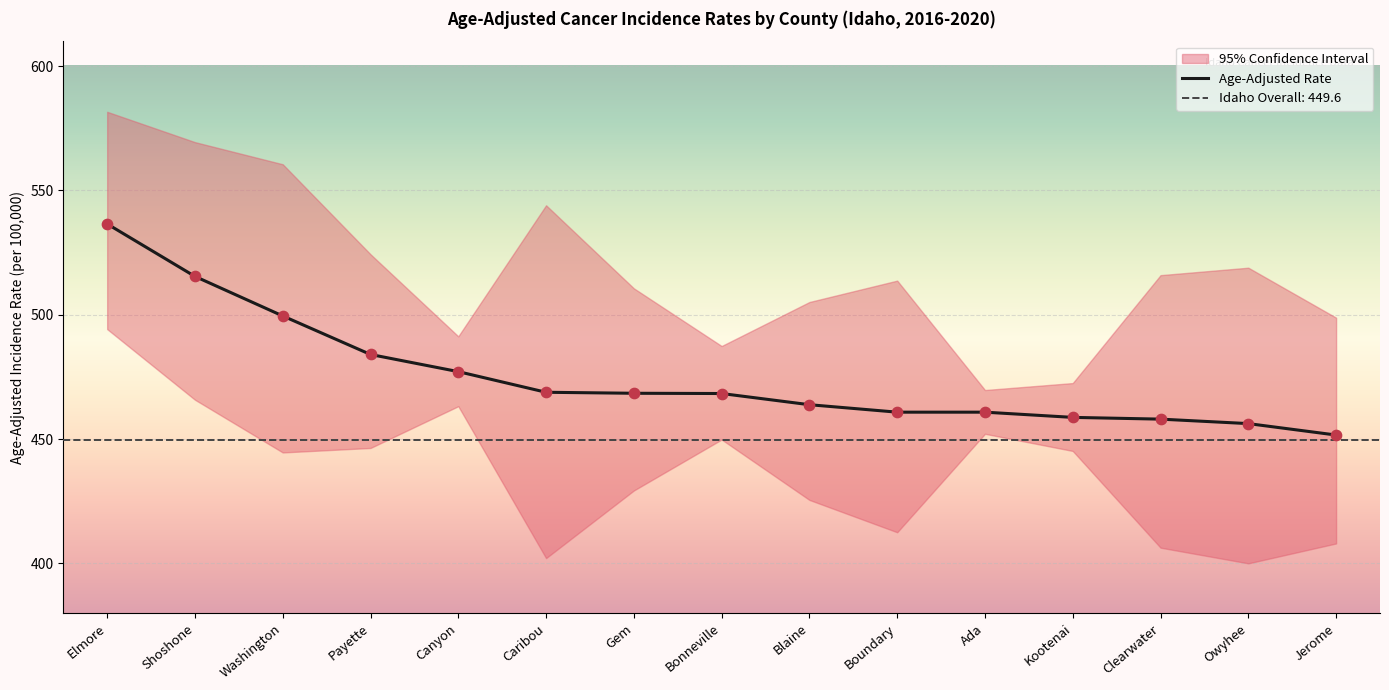

What is the ratio of the value at Owyhee to the value at Kootenai?

1.0